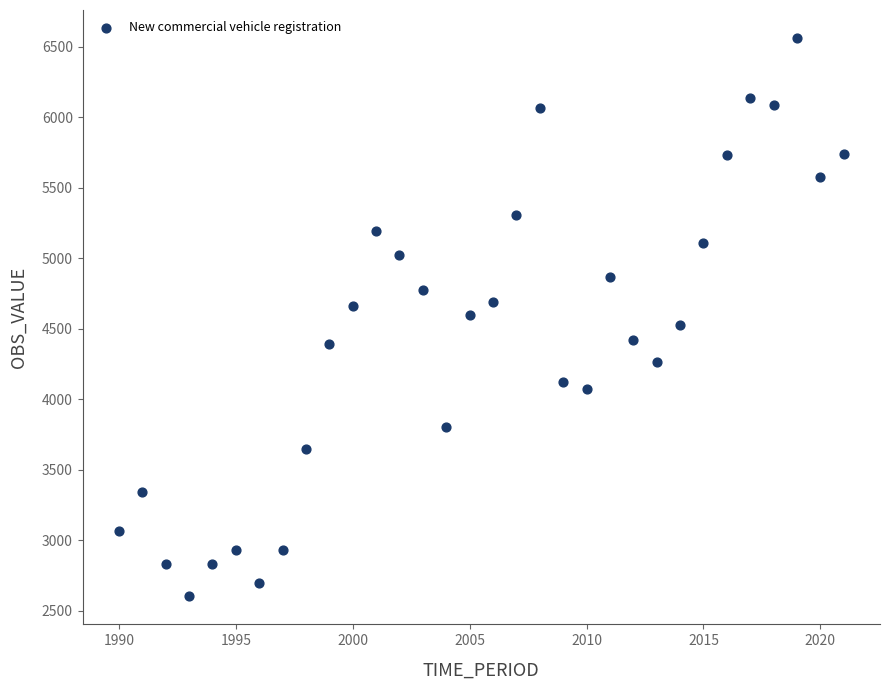

What is the range of Y values (max minus min)?

3963